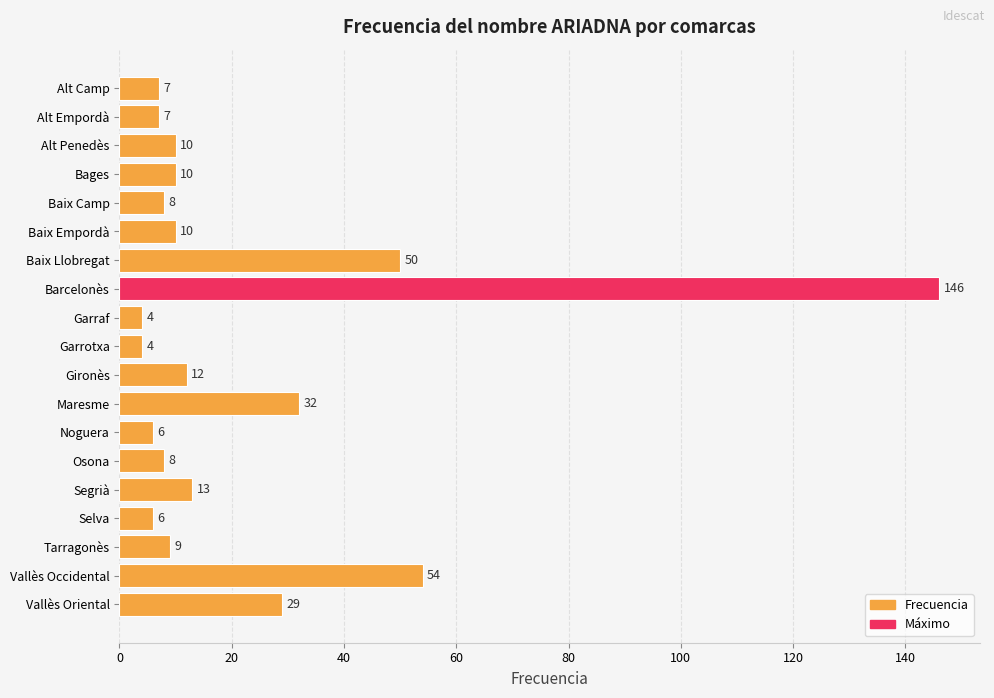

What is the difference between the maximum and minimum values?

142